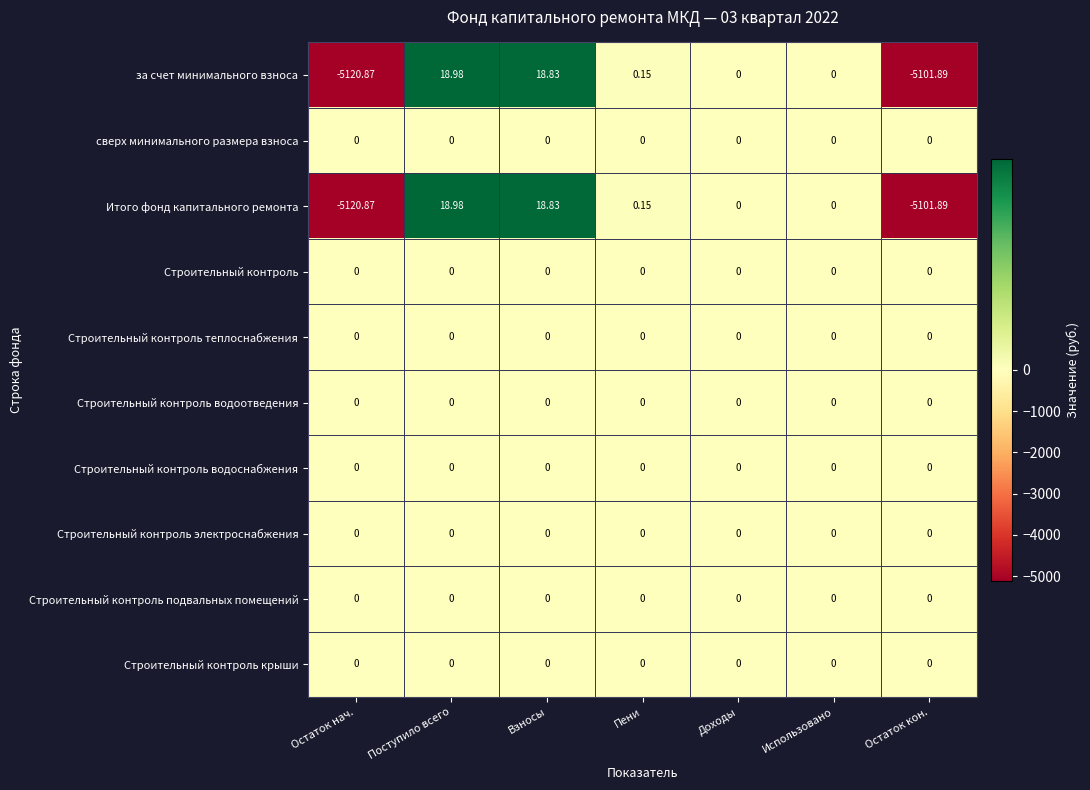

Reading left to right, transcribe all the data shown in this chart.

за счет минимального взноса: Остаток нач.=-5120.9	Поступило всего=19.0	Взносы=18.8	Пени=0.1	Доходы=0.0	Использовано=0.0	Остаток кон.=-5101.9
сверх минимального размера взноса: Остаток нач.=0.0	Поступило всего=0.0	Взносы=0.0	Пени=0.0	Доходы=0.0	Использовано=0.0	Остаток кон.=0.0
Итого фонд капитального ремонта: Остаток нач.=-5120.9	Поступило всего=19.0	Взносы=18.8	Пени=0.1	Доходы=0.0	Использовано=0.0	Остаток кон.=-5101.9
Строительный контроль: Остаток нач.=0.0	Поступило всего=0.0	Взносы=0.0	Пени=0.0	Доходы=0.0	Использовано=0.0	Остаток кон.=0.0
Строительный контроль теплоснабжения: Остаток нач.=0.0	Поступило всего=0.0	Взносы=0.0	Пени=0.0	Доходы=0.0	Использовано=0.0	Остаток кон.=0.0
Строительный контроль водоотведения: Остаток нач.=0.0	Поступило всего=0.0	Взносы=0.0	Пени=0.0	Доходы=0.0	Использовано=0.0	Остаток кон.=0.0
Строительный контроль водоснабжения: Остаток нач.=0.0	Поступило всего=0.0	Взносы=0.0	Пени=0.0	Доходы=0.0	Использовано=0.0	Остаток кон.=0.0
Строительный контроль электроснабжения: Остаток нач.=0.0	Поступило всего=0.0	Взносы=0.0	Пени=0.0	Доходы=0.0	Использовано=0.0	Остаток кон.=0.0
Строительный контроль подвальных помещений: Остаток нач.=0.0	Поступило всего=0.0	Взносы=0.0	Пени=0.0	Доходы=0.0	Использовано=0.0	Остаток кон.=0.0
Строительный контроль крыши: Остаток нач.=0.0	Поступило всего=0.0	Взносы=0.0	Пени=0.0	Доходы=0.0	Использовано=0.0	Остаток кон.=0.0